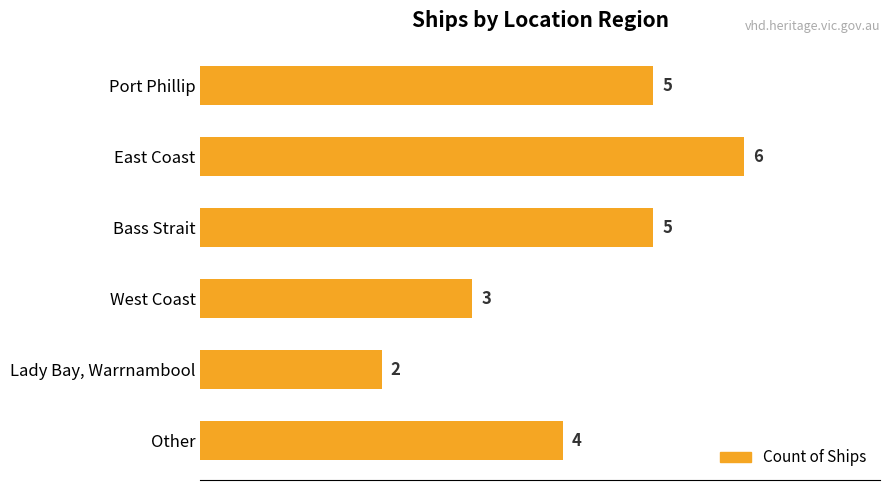

What is the difference between the maximum and second lowest values?

3